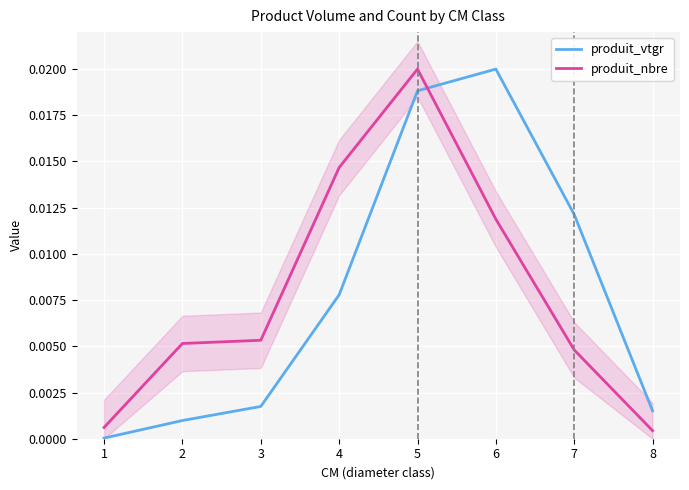

At which label does produit_vtgr reach its peak?

6